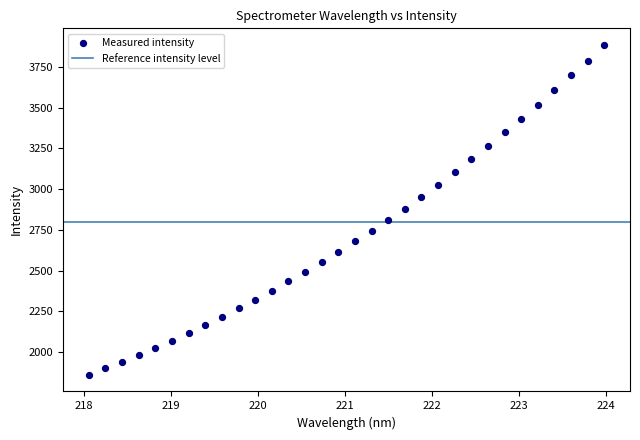

What is the range of X values (max minus min)?

5.9